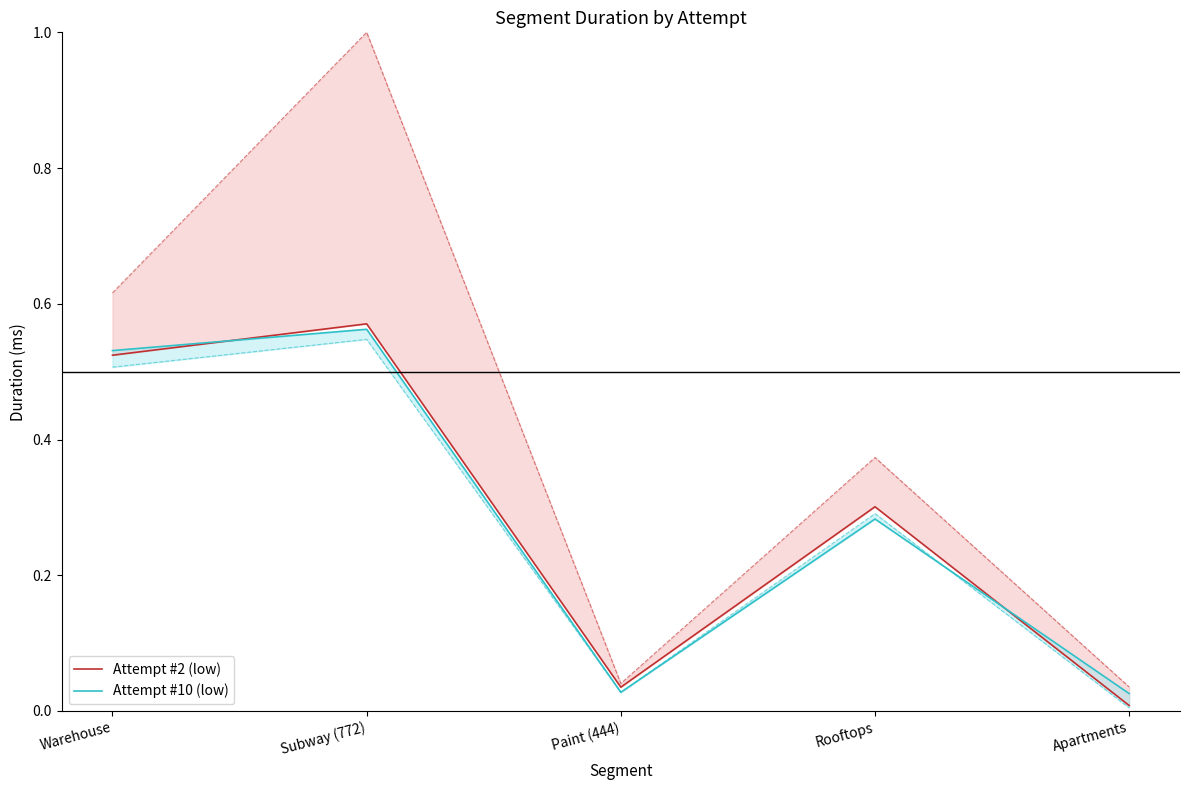

True or false: Attempt #10 (low) has a value of 0.6 at Subway (772).

True